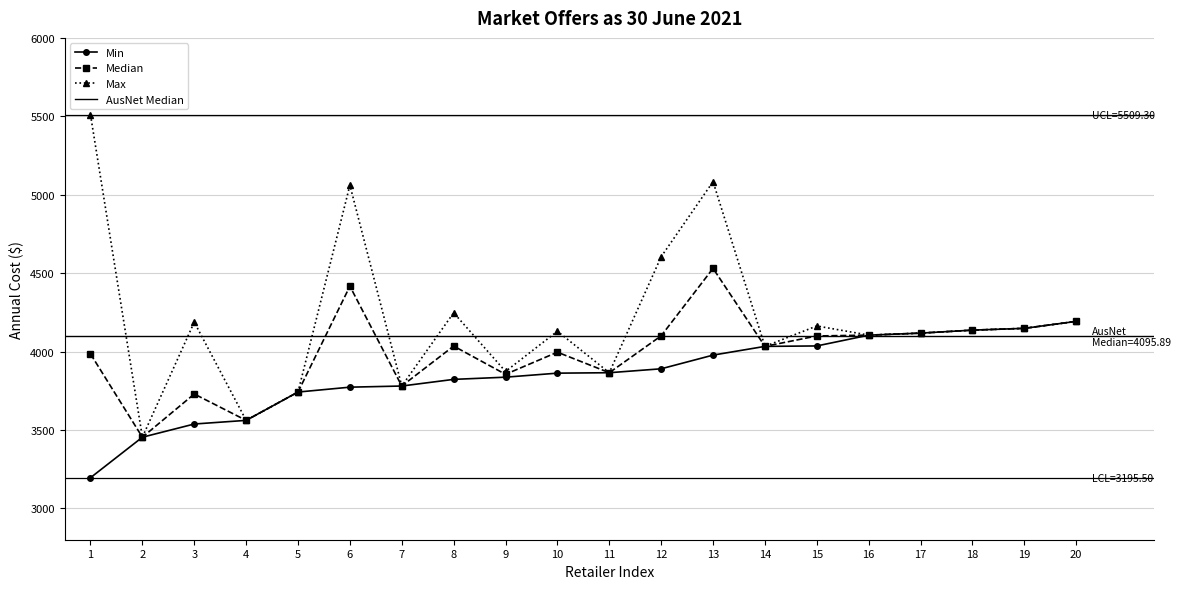

Rank the series by their maximum value, from highest to lowest.

Max, Median, Min